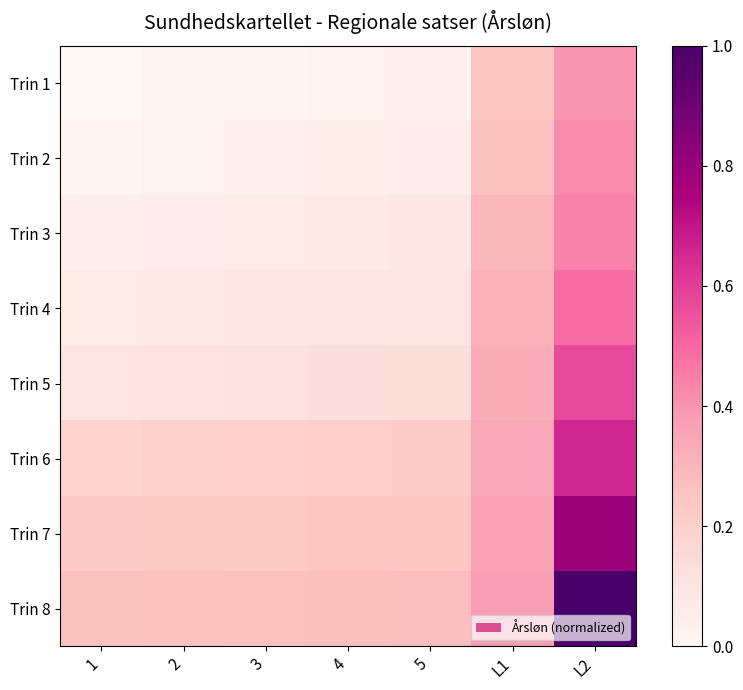

Reading right to left, extract all data points from this chart.

Trin 1: L2=0.4	L1=0.2	5=0.0	4=0.0	3=0.0	2=0.0	1=0.0
Trin 2: L2=0.4	L1=0.3	5=0.1	4=0.0	3=0.0	2=0.0	1=0.0
Trin 3: L2=0.4	L1=0.3	5=0.1	4=0.1	3=0.1	2=0.1	1=0.0
Trin 4: L2=0.5	L1=0.3	5=0.1	4=0.1	3=0.1	2=0.1	1=0.1
Trin 5: L2=0.6	L1=0.3	5=0.1	4=0.1	3=0.1	2=0.1	1=0.1
Trin 6: L2=0.7	L1=0.3	5=0.2	4=0.2	3=0.2	2=0.2	1=0.2
Trin 7: L2=0.8	L1=0.4	5=0.2	4=0.2	3=0.2	2=0.2	1=0.2
Trin 8: L2=1.0	L1=0.4	5=0.3	4=0.3	3=0.3	2=0.3	1=0.3